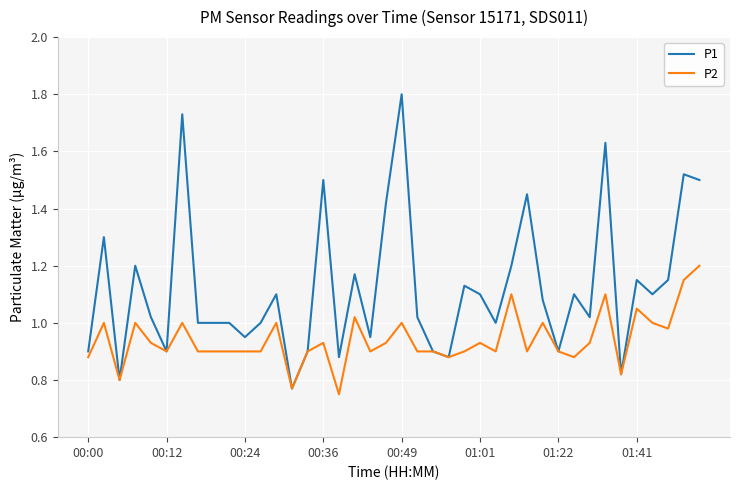

What is the maximum value for P1?

1.8